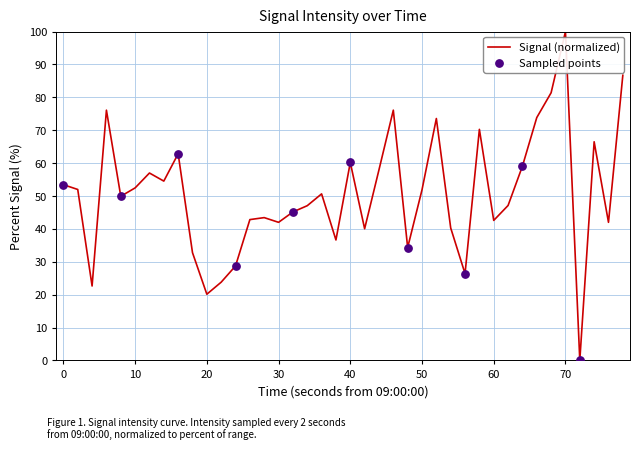

What is the difference between the maximum and minimum values?

100.0